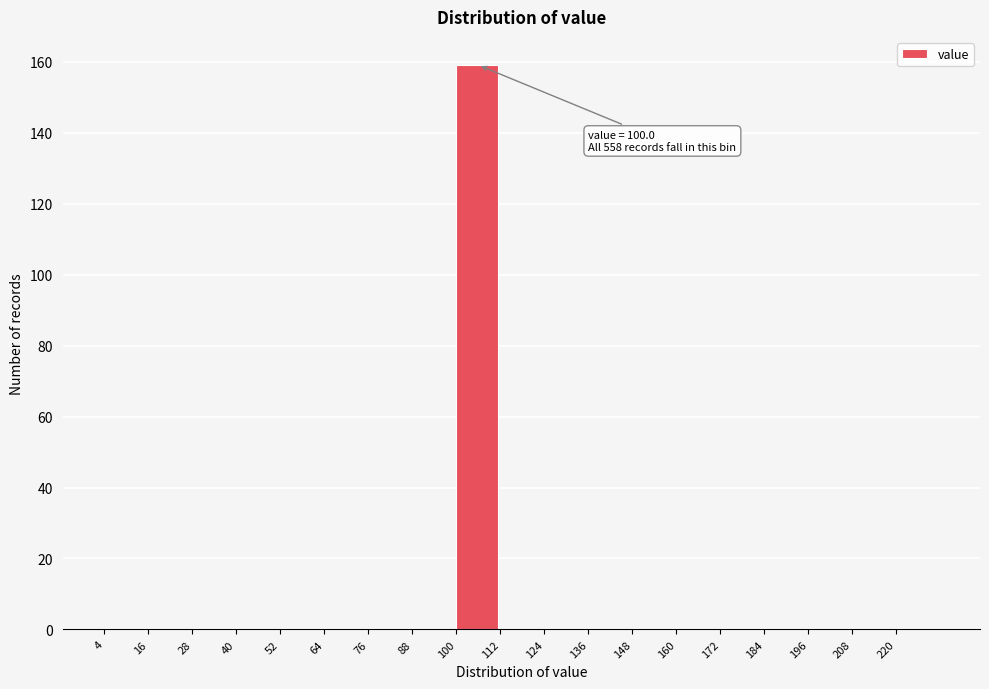

Reading right to left, extract all data points from this chart.

220=0	208=0	196=0	184=0	172=0	160=0	148=0	136=0	124=0	112=0	100=159	88=0	76=0	64=0	52=0	40=0	28=0	16=0	4=0